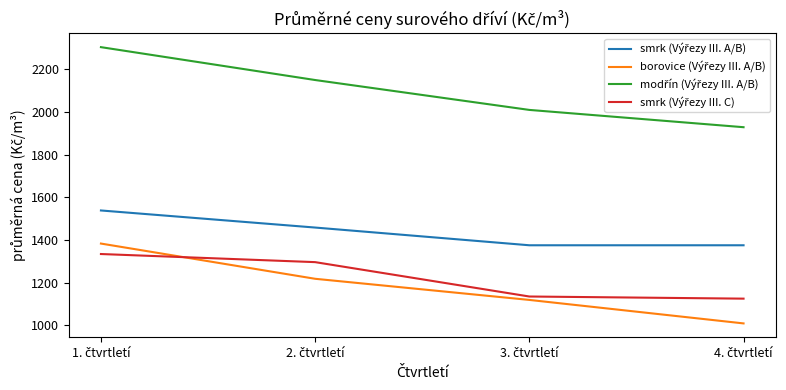

What is the greatest value displayed?

2303